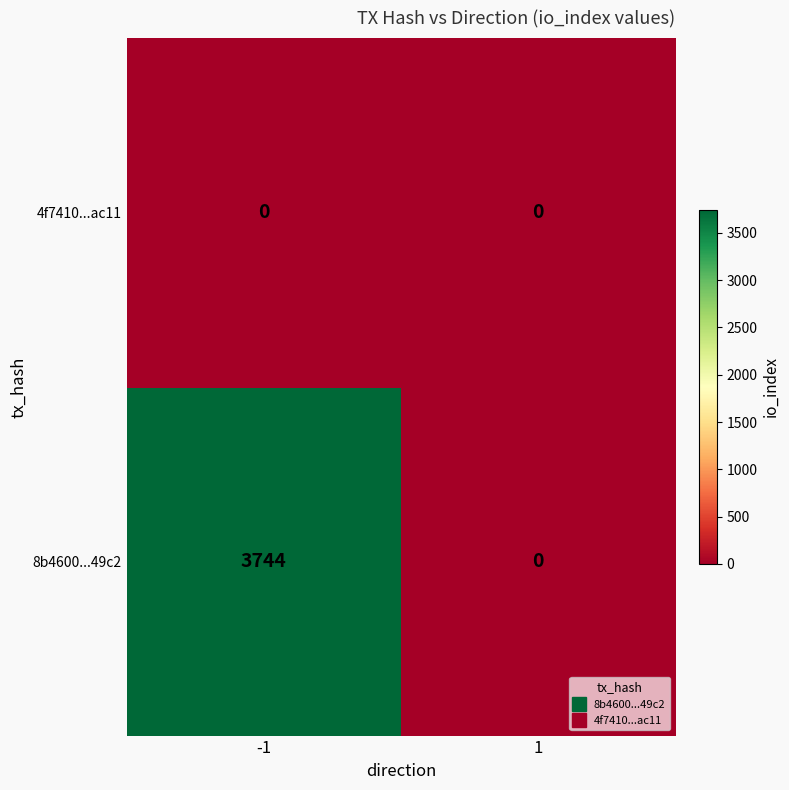

Which series has the widest spread of values?

8b4600...49c2